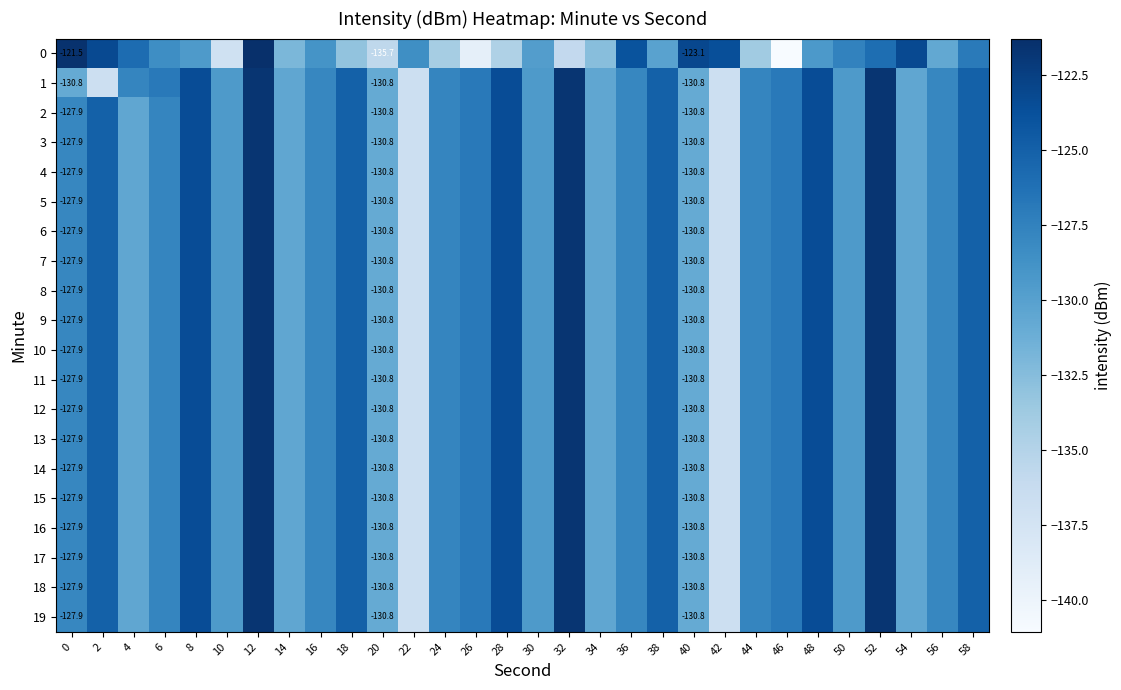

Between 54 and 58, which is larger?

54